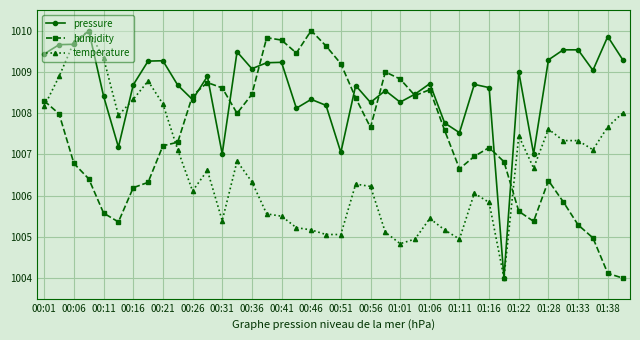

True or false: humidity has more than 1 points higher than both neighbors.

True